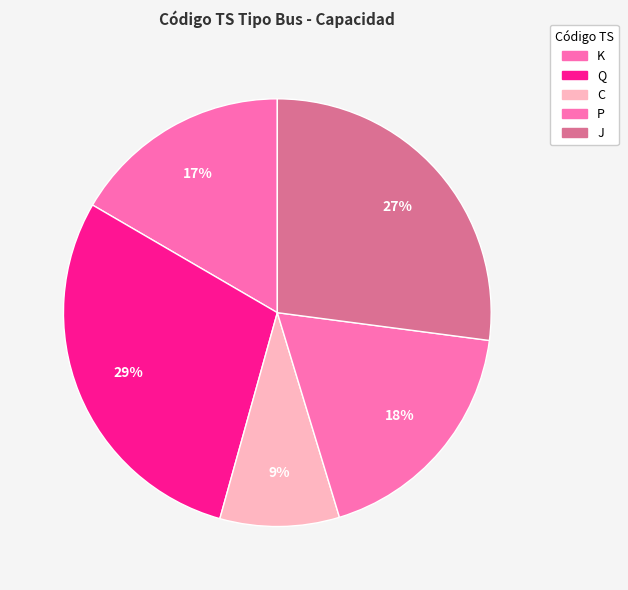

True or false: P accounts for 18% of the total.

True